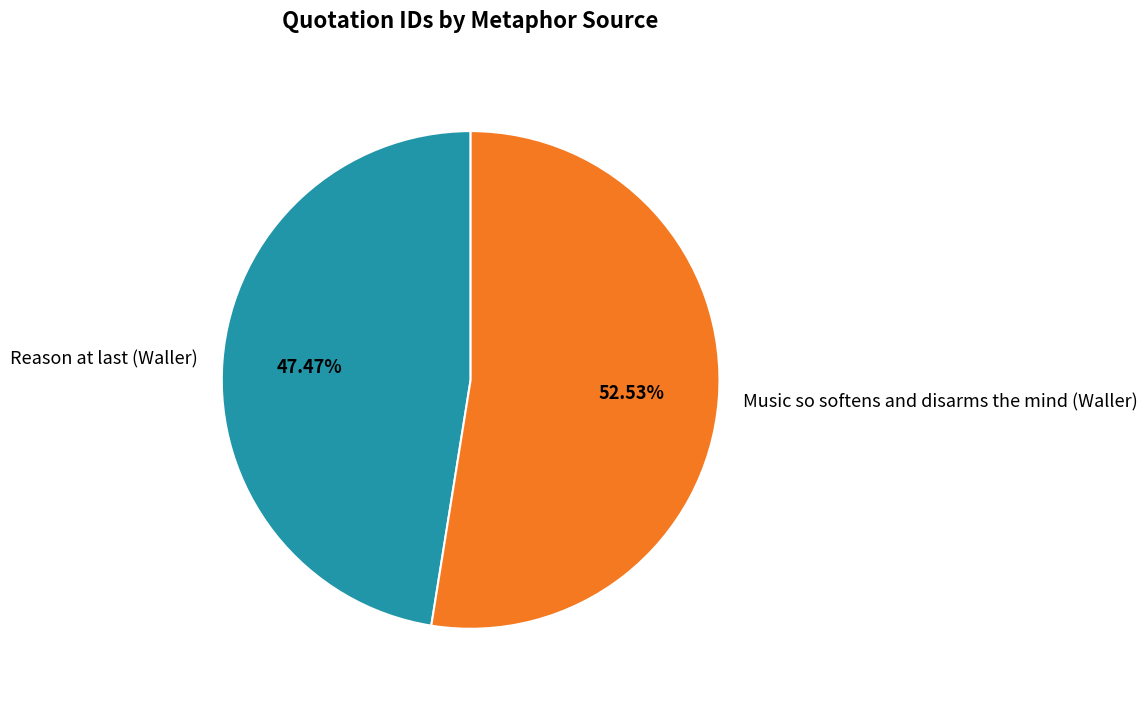

Count the number of slices in the pie.

2